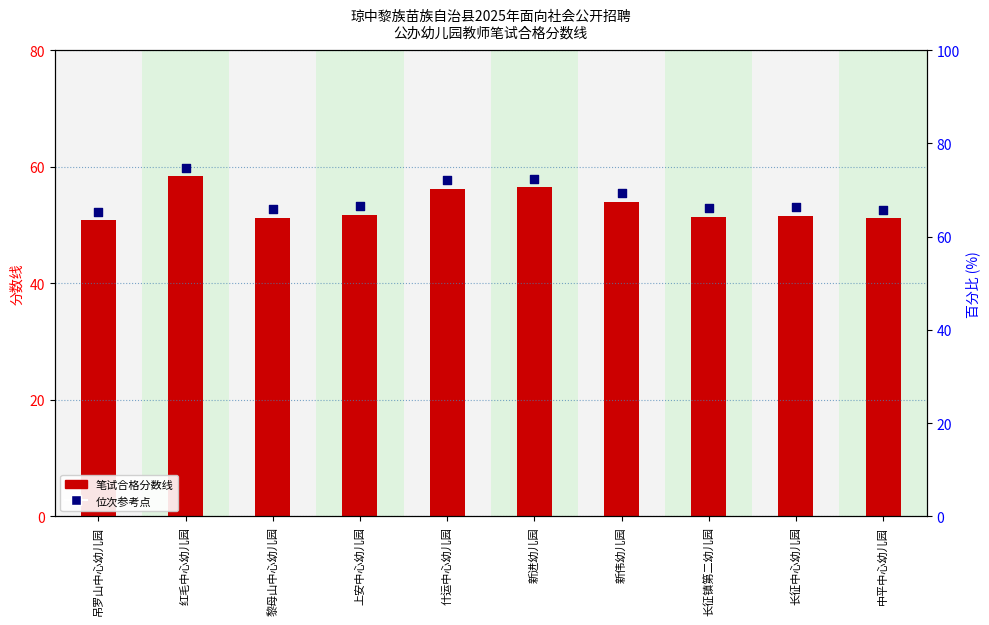

Which series reaches the minimum Y coordinate?

笔试合格分数线